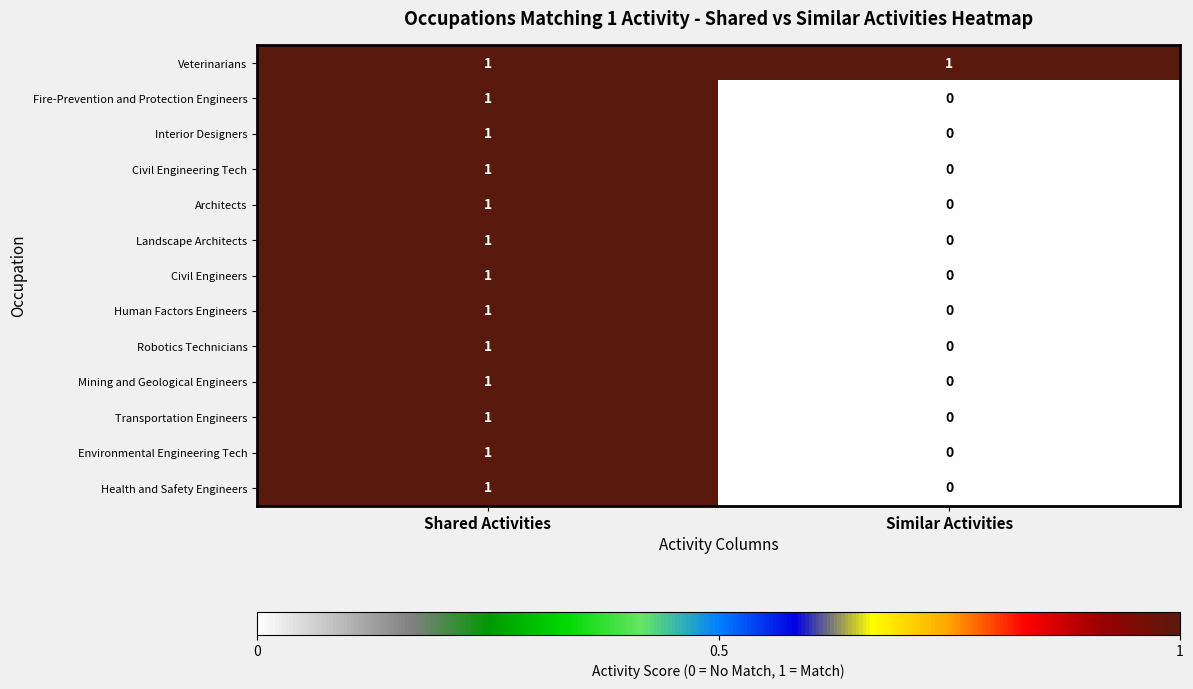

At which label is Environmental Engineering Tech closest to 0?

Similar Activities